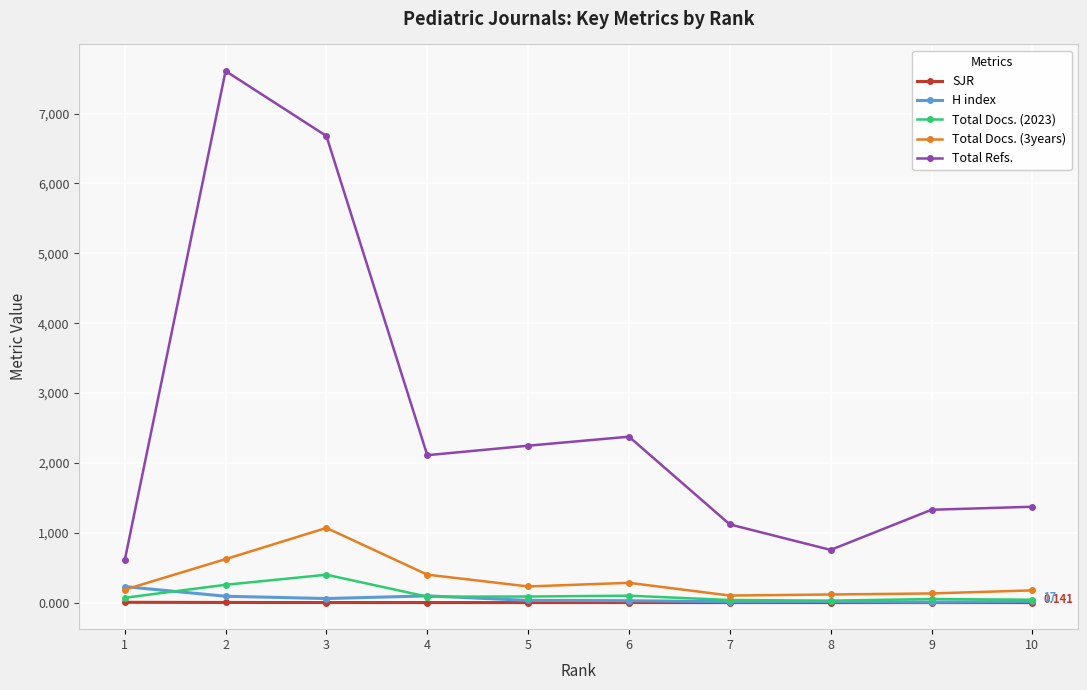

What is the difference between the maximum and minimum values in the H index series?

222.0